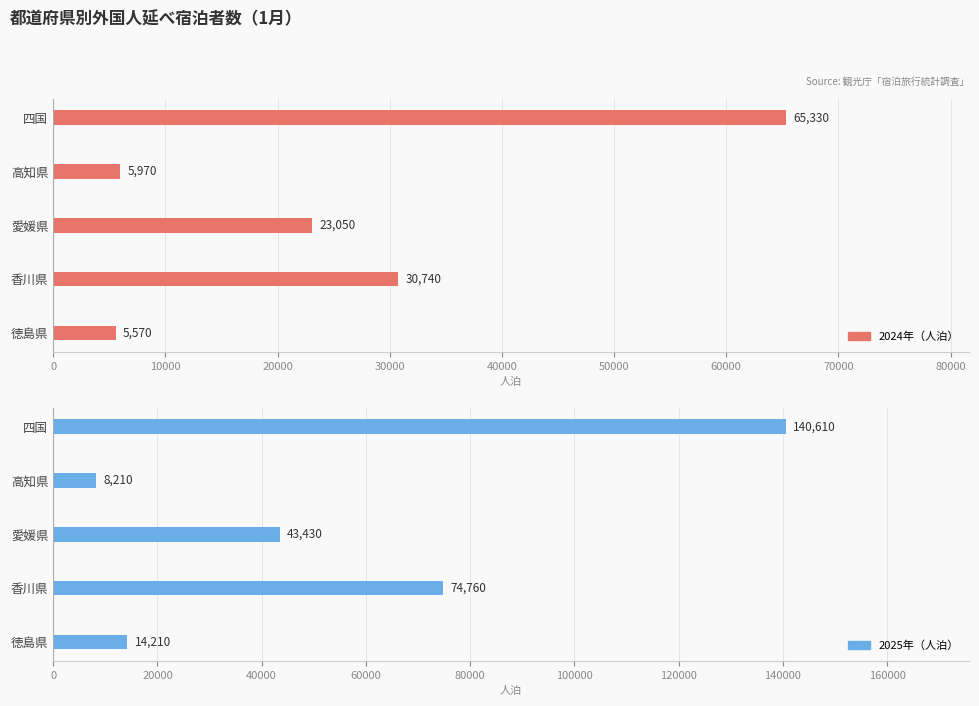

True or false: 2025年（人泊） has a value of 223043 at 40000.

False